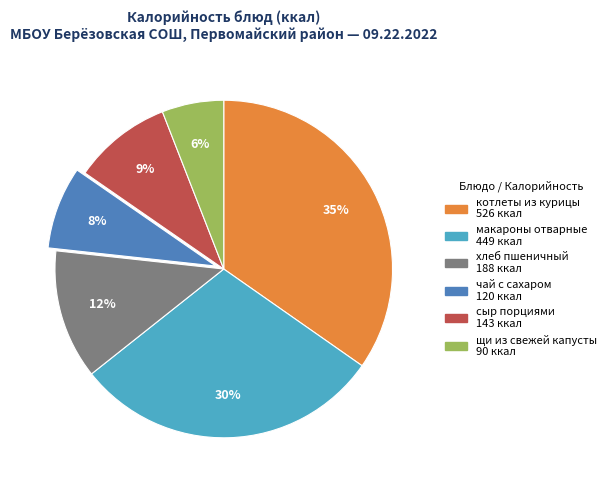

Is there any slice that represents more than half of the pie?

No